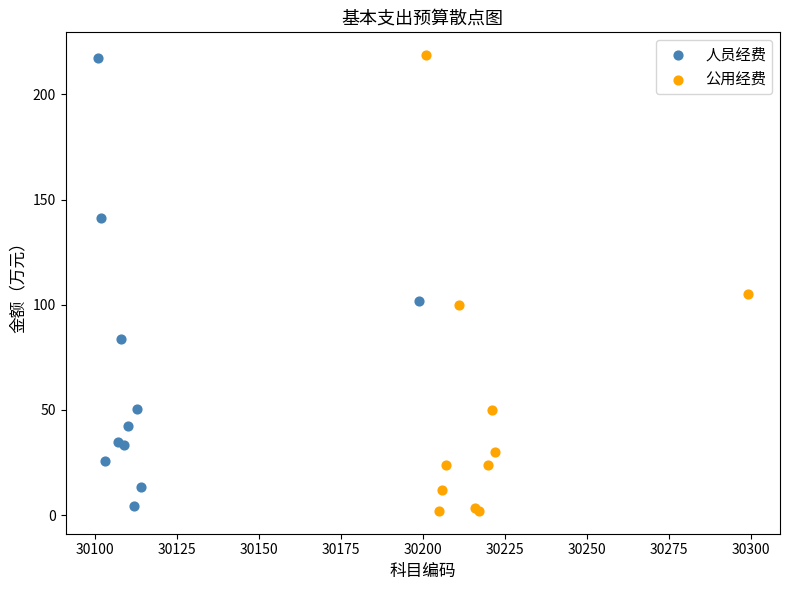

Which series has the largest Y range (max minus min)?

公用经费